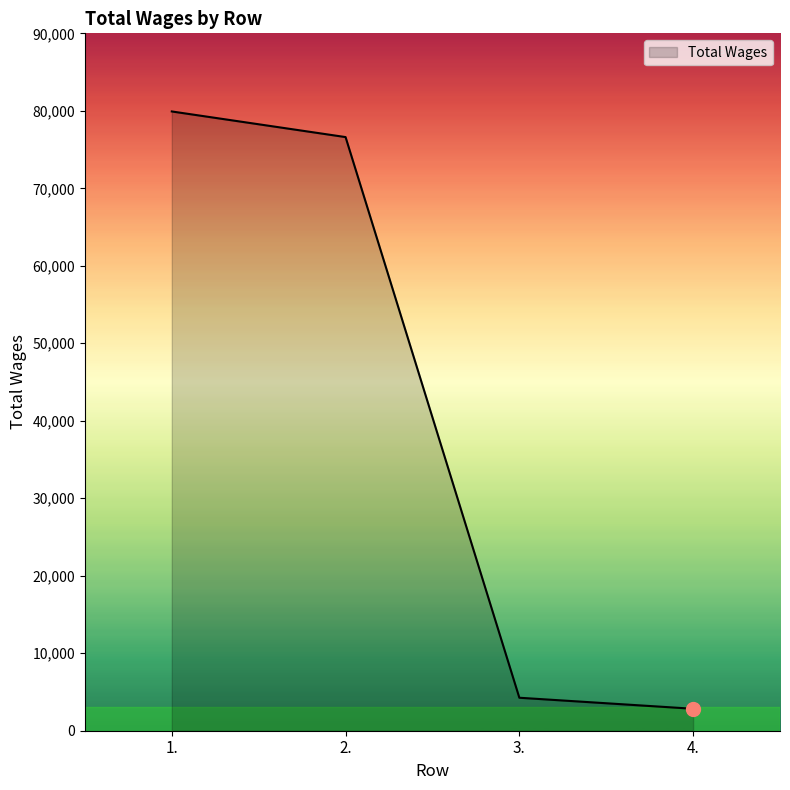

The chart shows a value of 2835 at 4.. True or false?

True